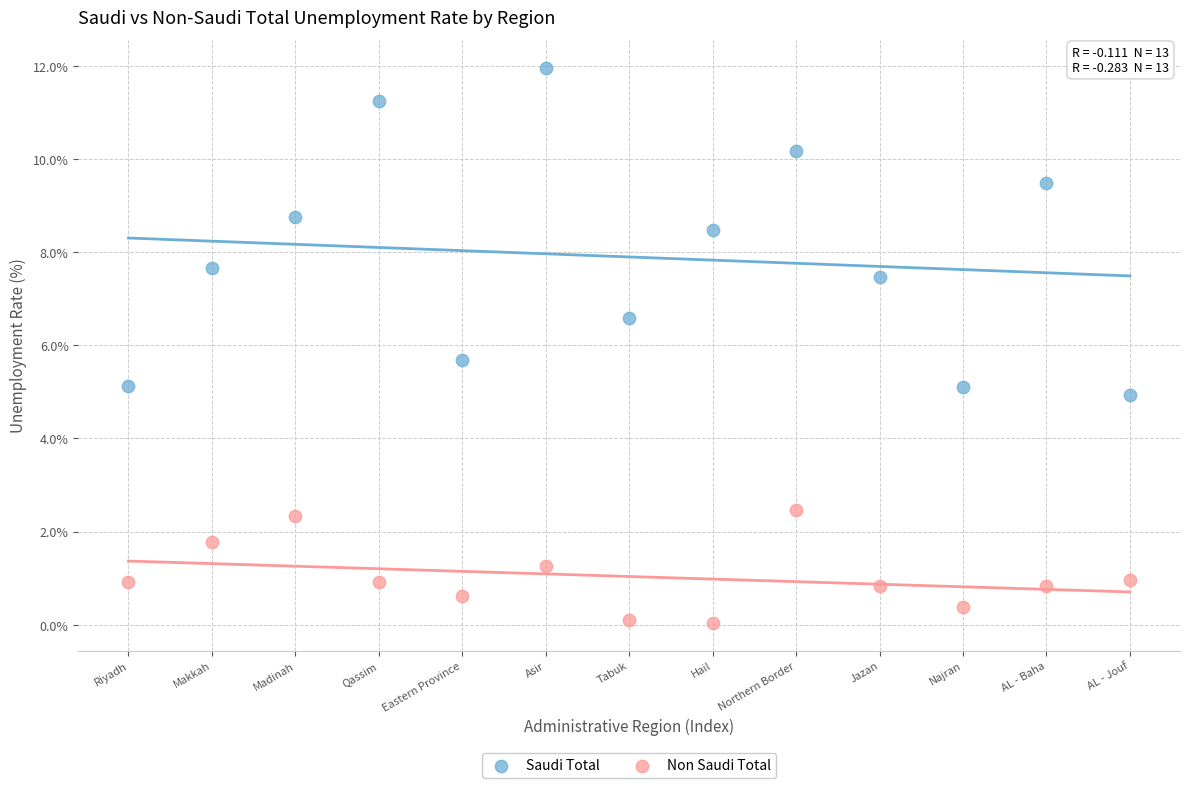

Which series has the widest spread of Y values?

Saudi Total